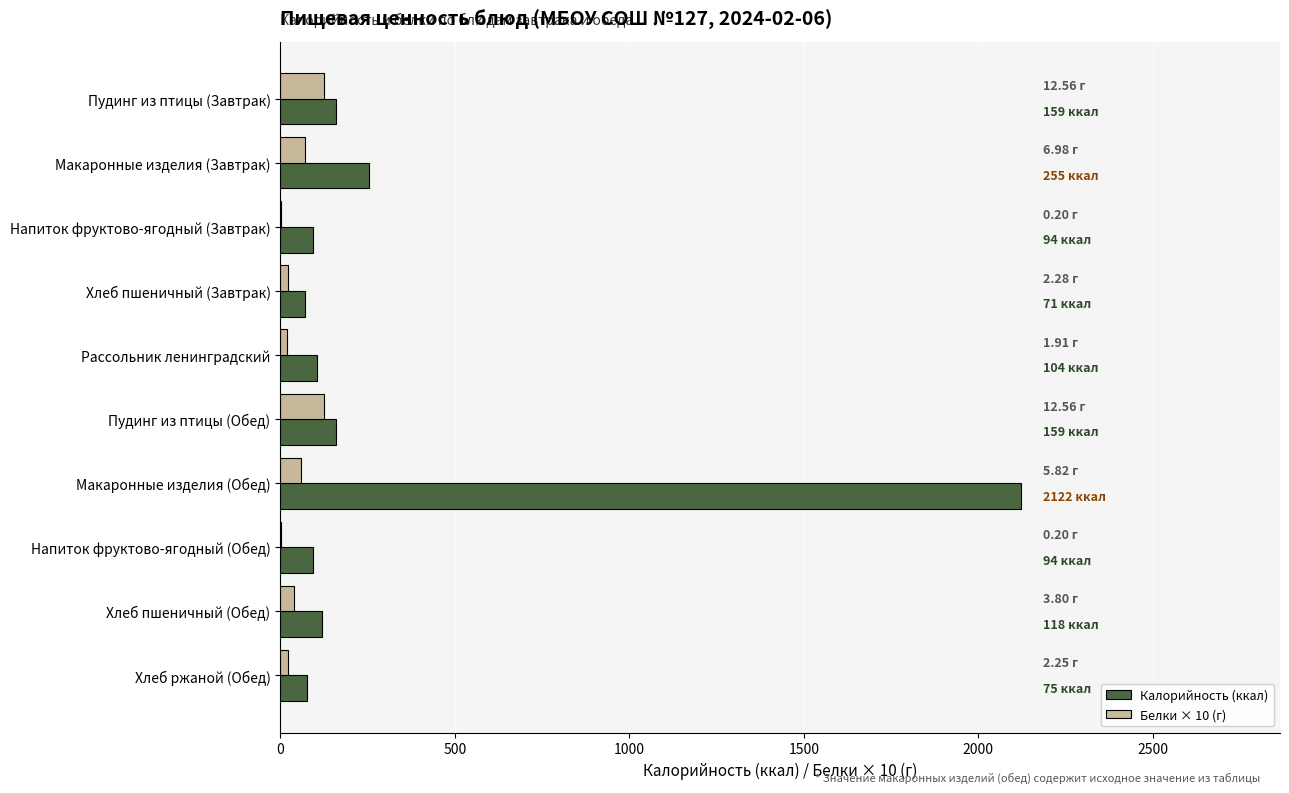

What is the total value across all series at Пудинг из птицы (Обед)?

284.6